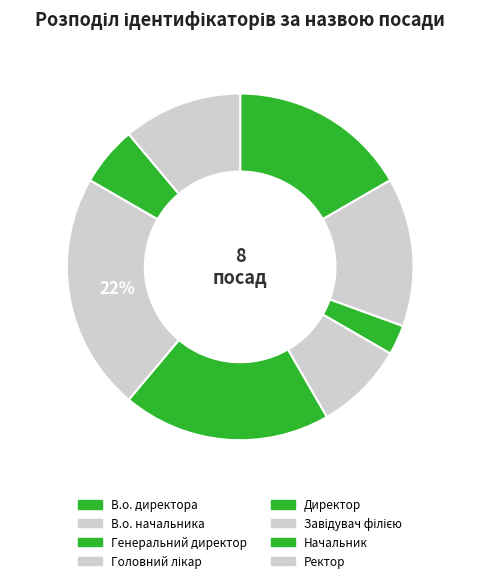

Is there a majority slice in this chart?

No